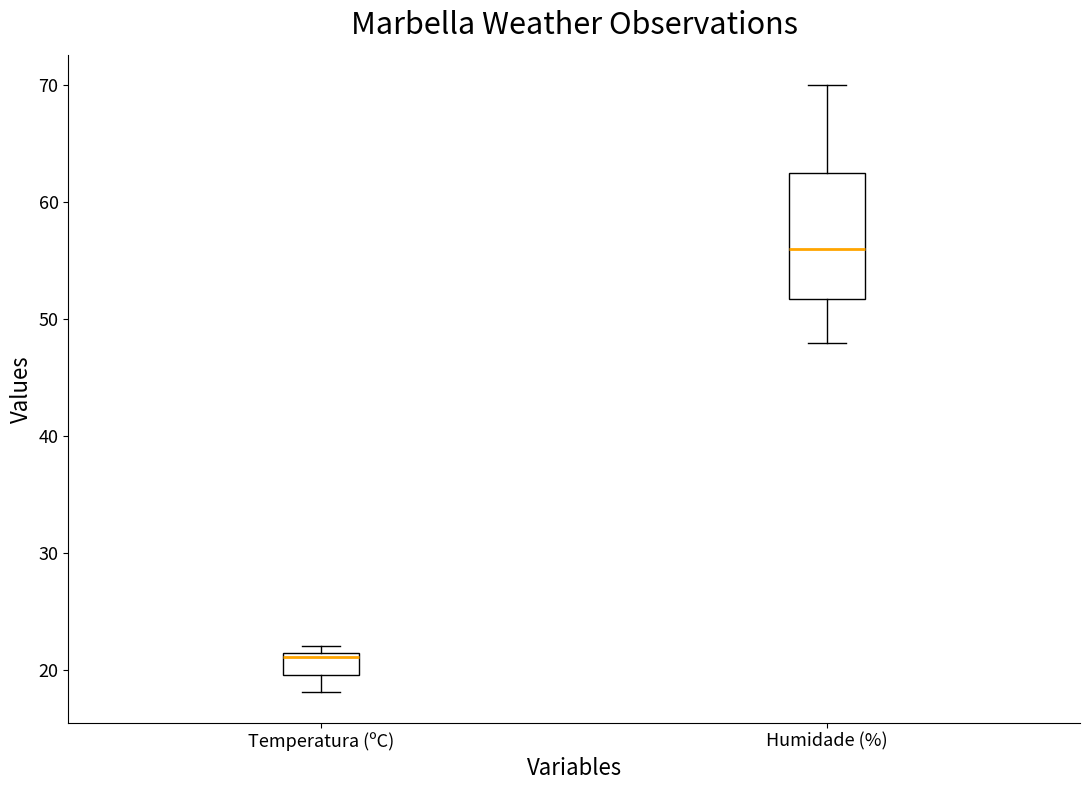

Which box is the tallest, from its lower edge to its upper edge?

Humidade (%)